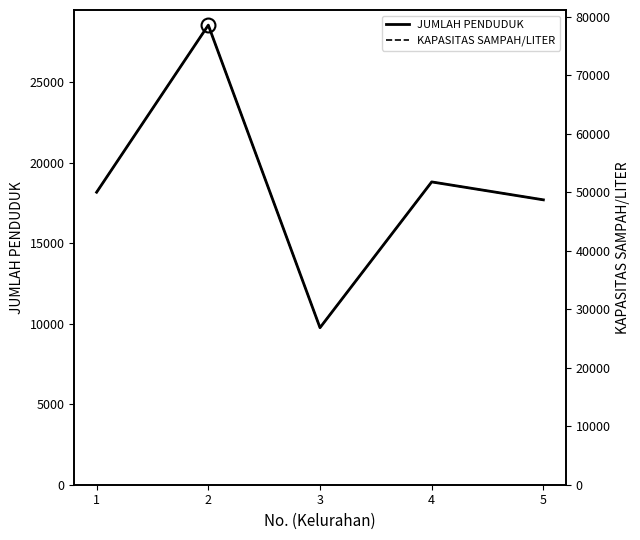

What is the smallest value displayed?

9758.0